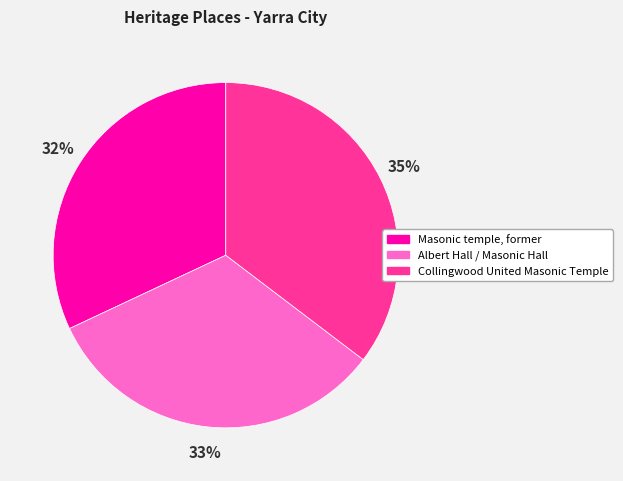

To the nearest percent, what is the difference between the Collingwood United Masonic Temple and Masonic temple, former slice percentages?

3%